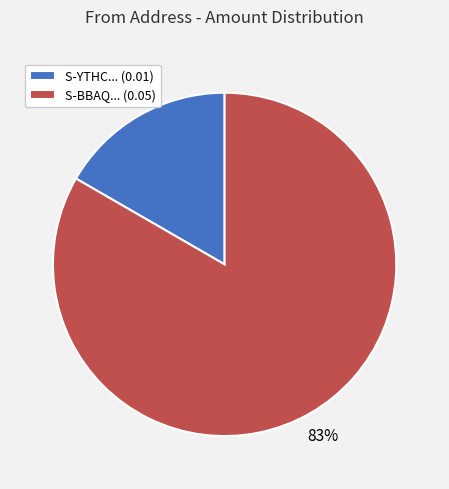

Rank the categories by value from lowest to highest.

S-YTHC... (0.01), S-BBAQ... (0.05)